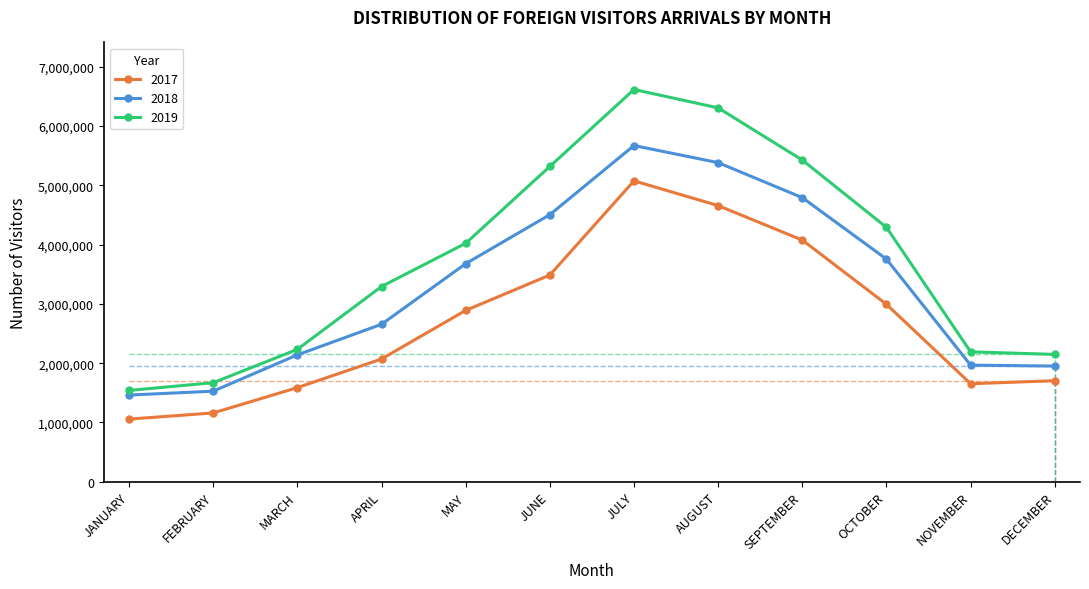

What is the sum of the 2018 values at AUGUST and OCTOBER?

9138799